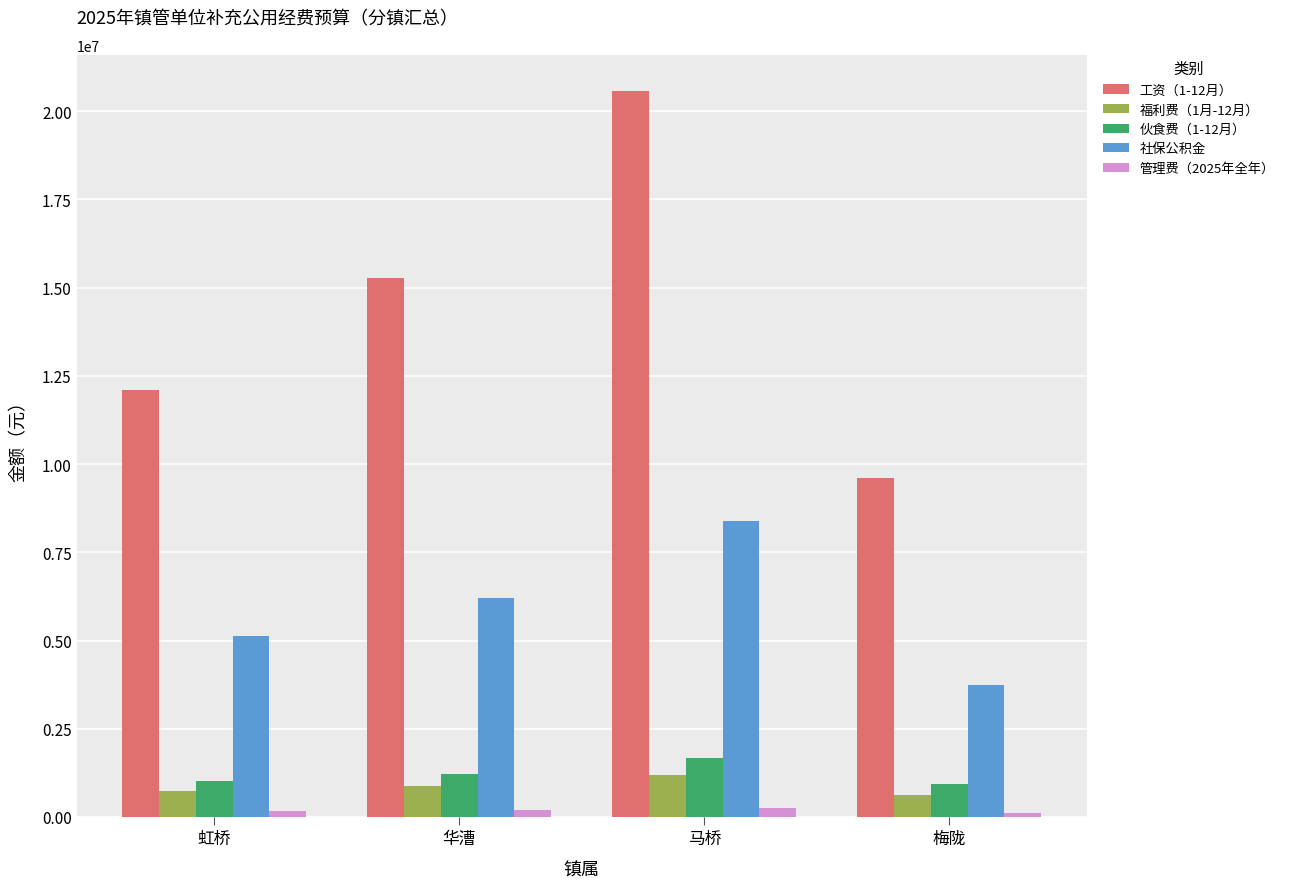

List the labels in order of 社保公积金 value, smallest first.

梅陇, 虹桥, 华漕, 马桥